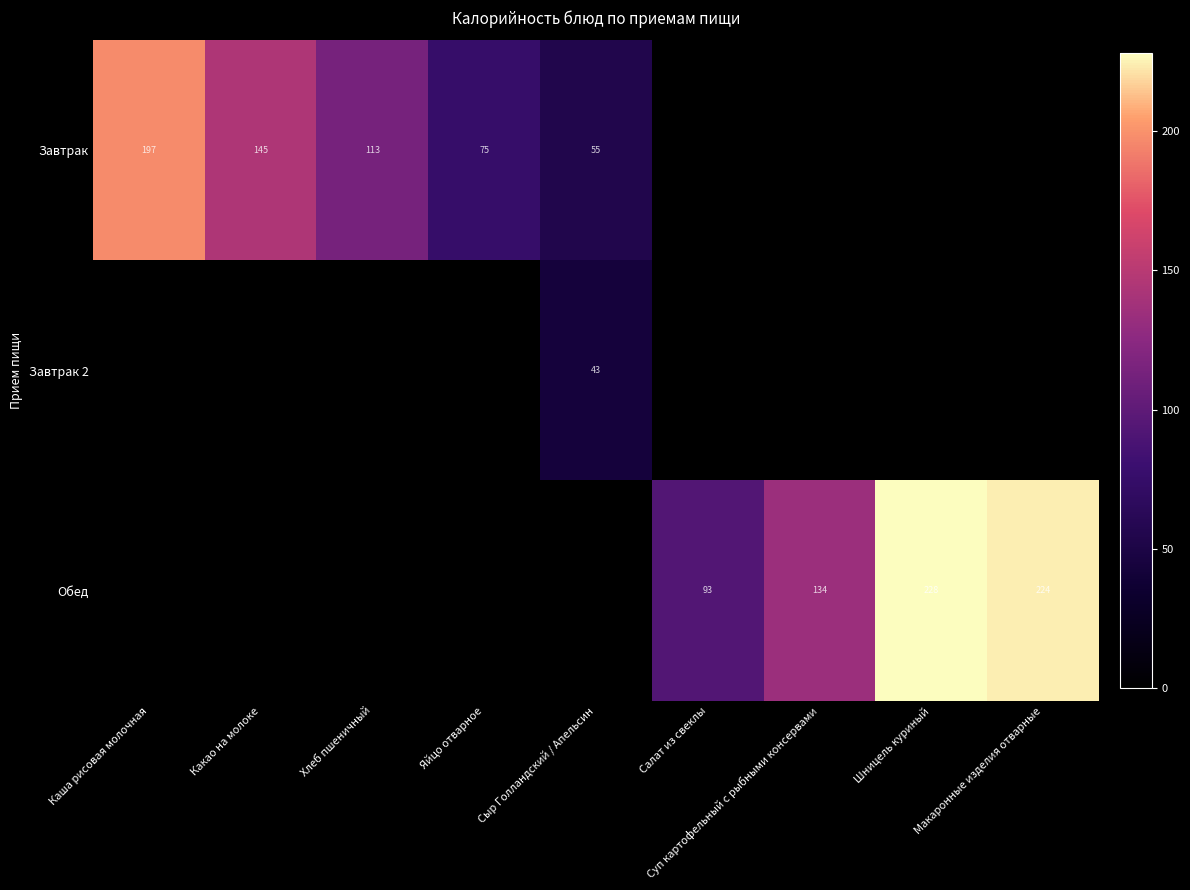

The Завтрак series shows 129 at Яйцо отварное. True or false?

False